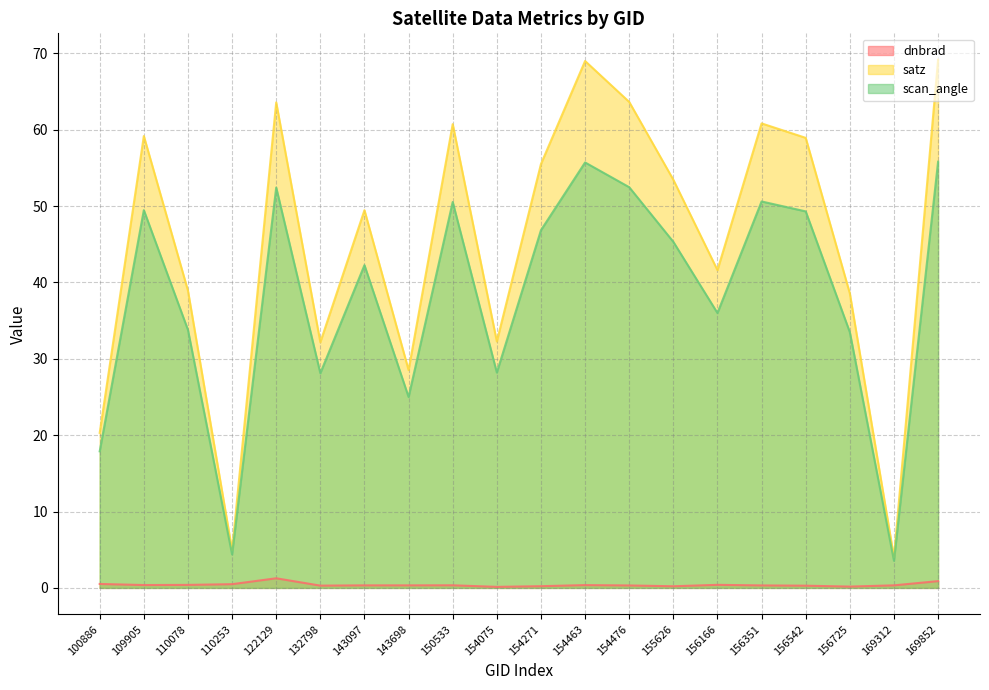

At which label does satz reach its peak?

169852